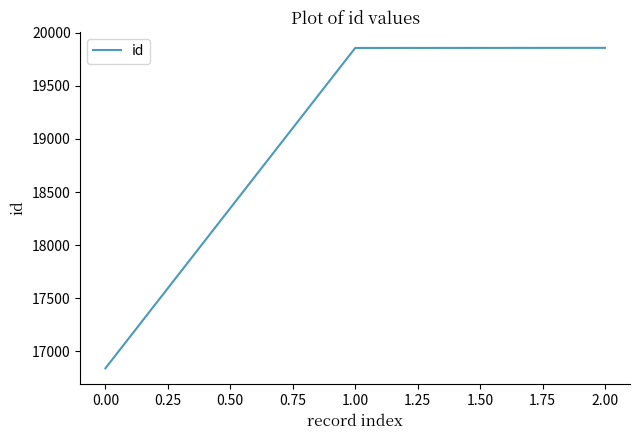

Is it true that the value at 1.00 is 19858?

True